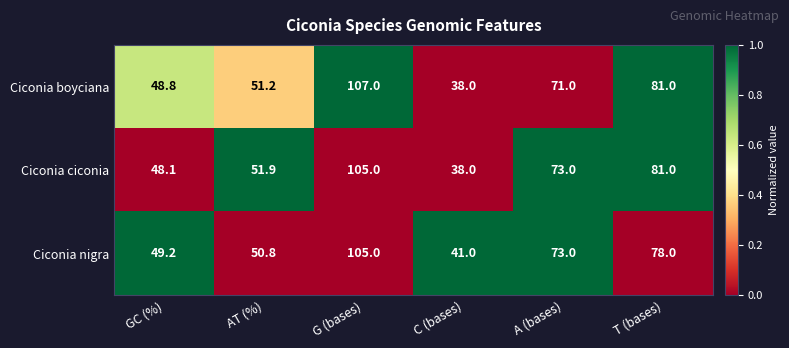

What is the difference between the Ciconia ciconia values at C (bases) and A (bases)?

35.0